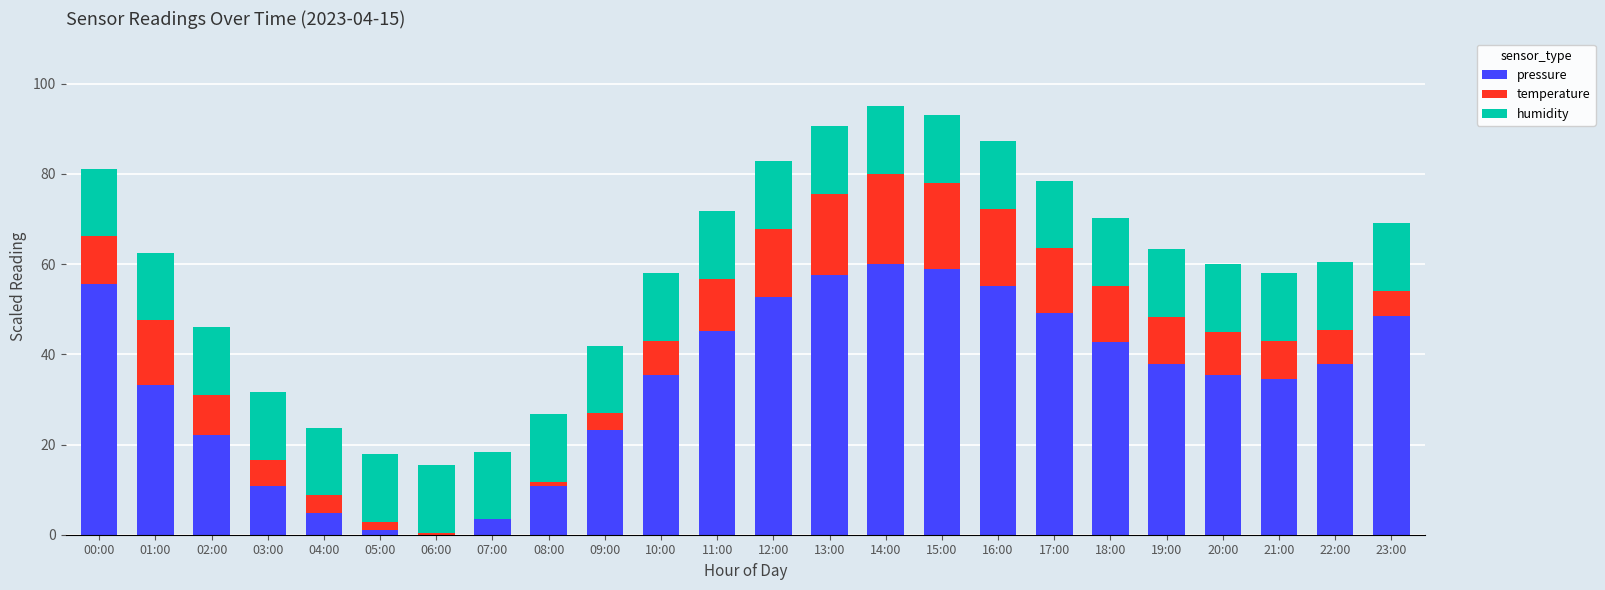

What is the total value across all series at 02:00?

46.0